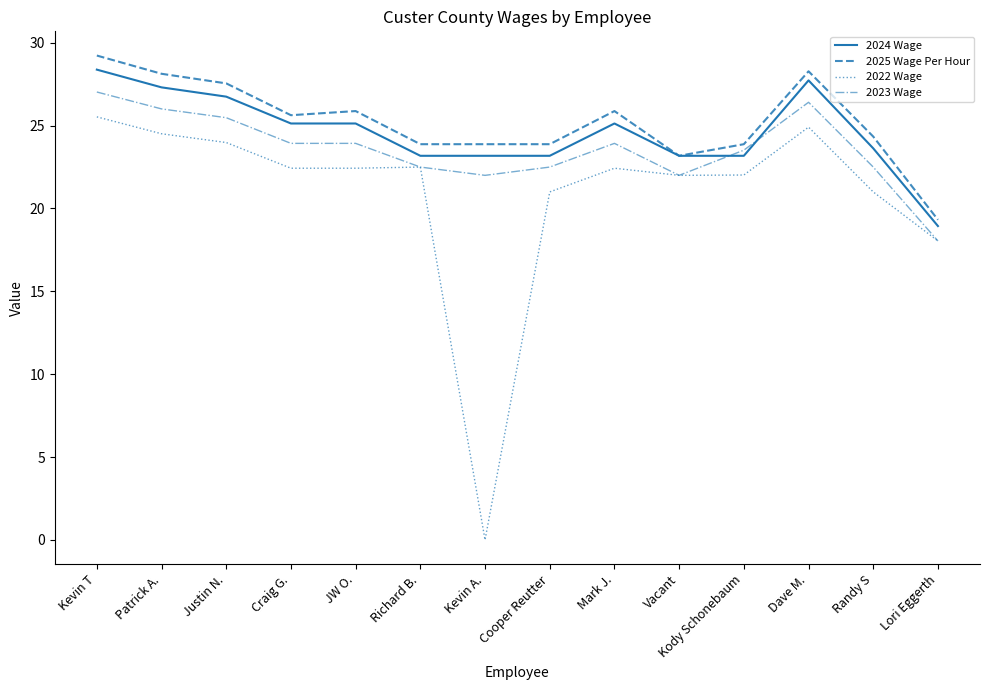

What is the lowest value of the 2025 Wage Per Hour series?

19.3